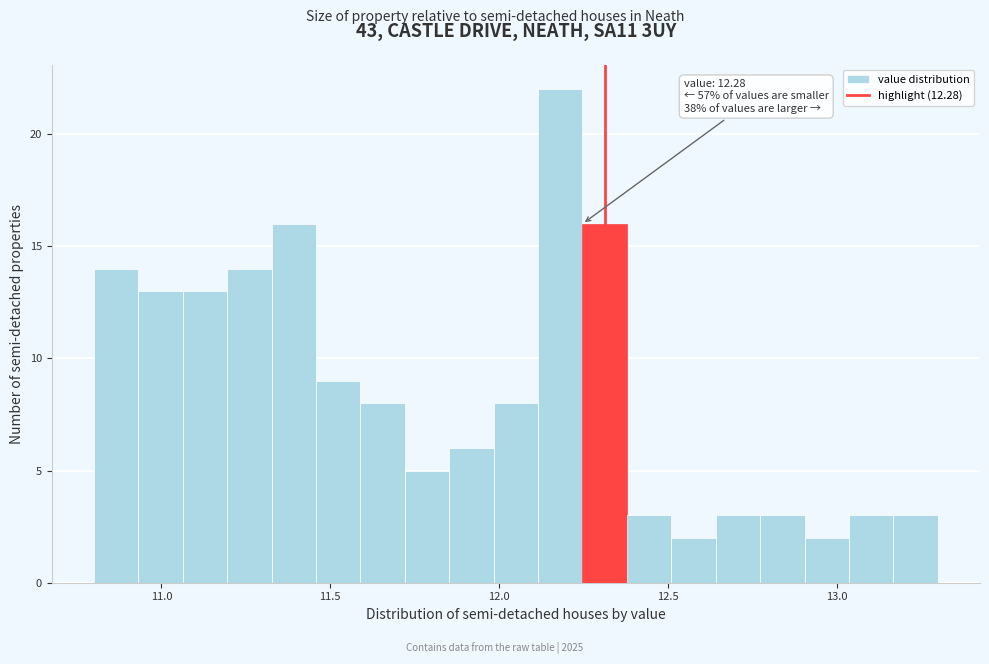

Read against the x-axis, roughly where is the centre of the tallest bar?

12.20